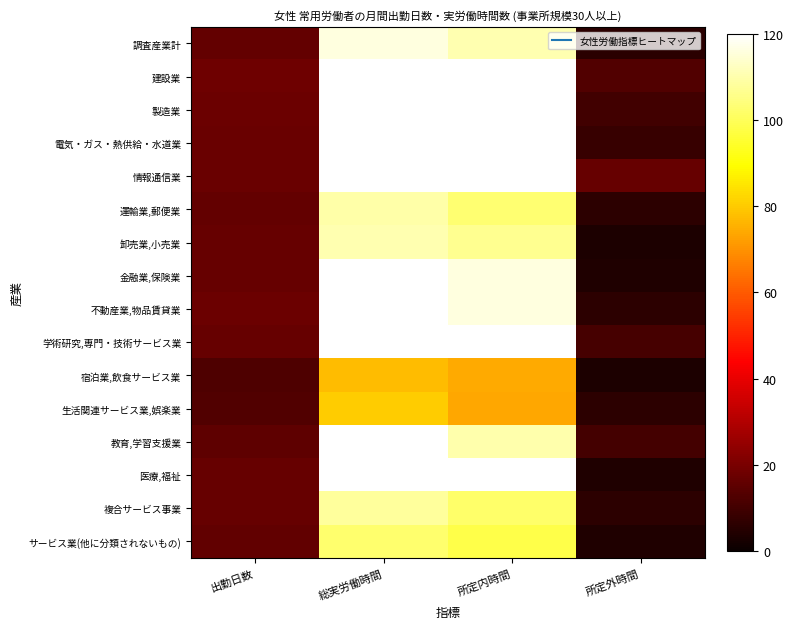

Reading left to right, transcribe all the data shown in this chart.

調査産業計: 出勤日数=16.2	総実労働時間=116.0	所定内時間=110.2	所定外時間=5.8
建設業: 出勤日数=18.2	総実労働時間=150.0	所定内時間=137.3	所定外時間=12.7
製造業: 出勤日数=17.5	総実労働時間=137.9	所定内時間=127.7	所定外時間=10.2
電気・ガス・熱供給・水道業: 出勤日数=16.9	総実労働時間=128.7	所定内時間=120.7	所定外時間=8.0
情報通信業: 出勤日数=17.0	総実労働時間=144.6	所定内時間=128.0	所定外時間=16.6
運輸業,郵便業: 出勤日数=16.2	総実労働時間=109.4	所定内時間=103.0	所定外時間=6.4
卸売業,小売業: 出勤日数=16.5	総実労働時間=110.4	所定内時間=106.7	所定外時間=3.7
金融業,保険業: 出勤日数=16.6	総実労働時間=120.2	所定内時間=116.2	所定外時間=4.0
不動産業,物品賃貸業: 出勤日数=17.6	総実労働時間=122.3	所定内時間=115.8	所定外時間=6.5
学術研究,専門・技術サービス業: 出勤日数=16.8	総実労働時間=136.5	所定内時間=125.6	所定外時間=10.9
宿泊業,飲食サービス業: 出勤日数=12.5	総実労働時間=77.5	所定内時間=74.2	所定外時間=3.3
生活関連サービス業,娯楽業: 出勤日数=12.9	総実労働時間=80.2	所定内時間=73.8	所定外時間=6.4
教育,学習支援業: 出勤日数=15.4	総実労働時間=120.6	所定内時間=110.1	所定外時間=10.5
医療,福祉: 出勤日数=16.8	総実労働時間=126.7	所定内時間=122.5	所定外時間=4.2
複合サービス事業: 出勤日数=16.7	総実労働時間=108.1	所定内時間=101.9	所定外時間=6.2
サービス業(他に分類されないもの): 出勤日数=15.9	総実労働時間=102.2	所定内時間=98.1	所定外時間=4.1